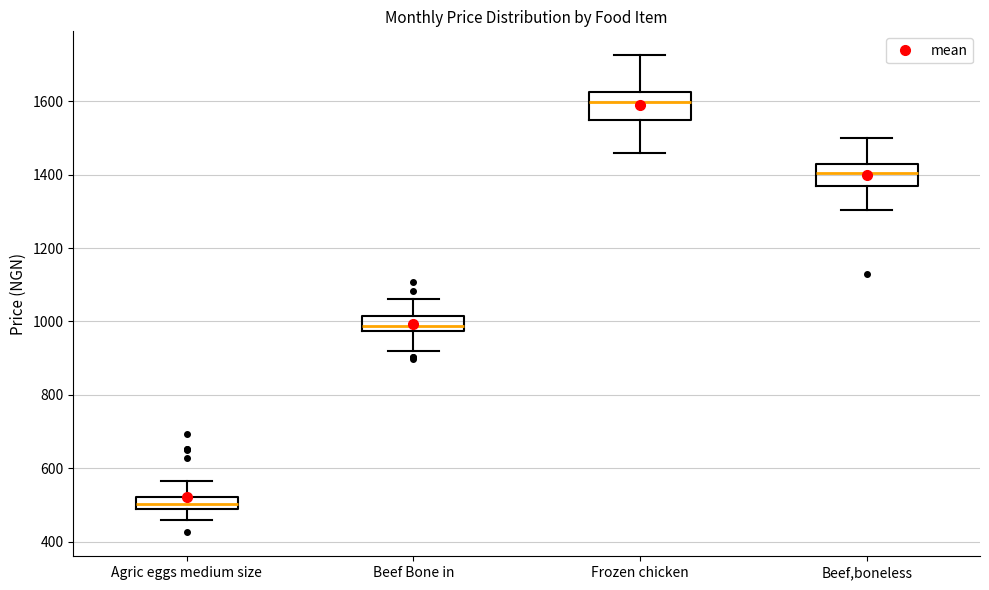

Which box's median line is the highest?

Frozen chicken